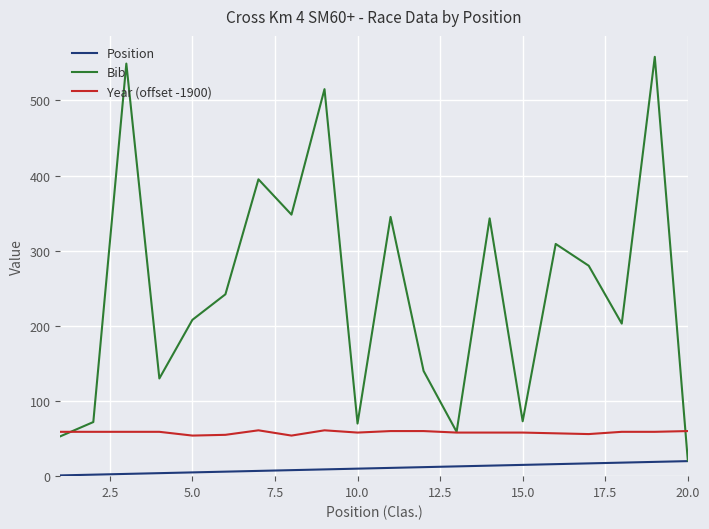

What is the maximum value shown in the chart?

558